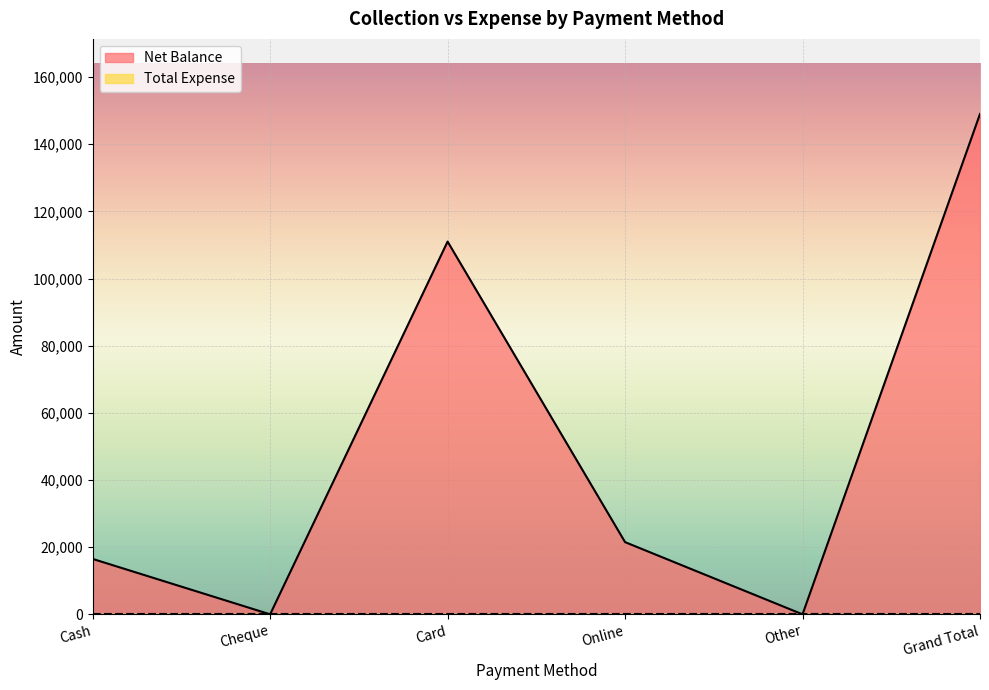

What is the difference between the maximum and minimum values?

149000